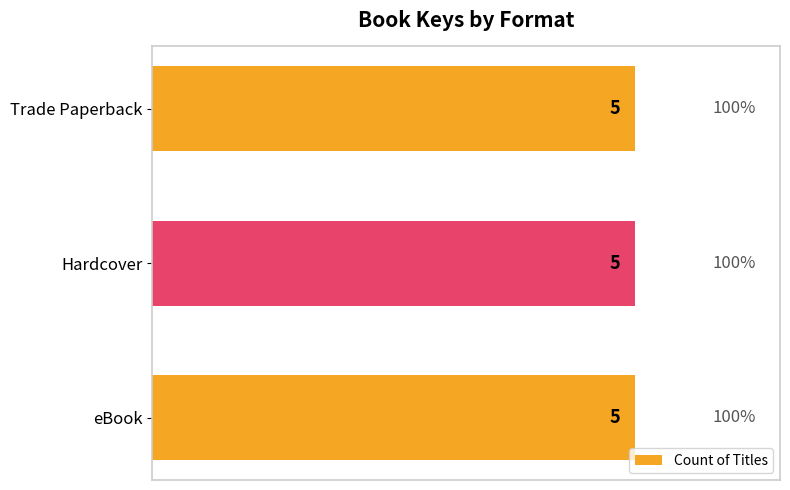

The value of Trade Paperback at Unforgettable Guinevere St. Clair is 3483879328. True or false?

False